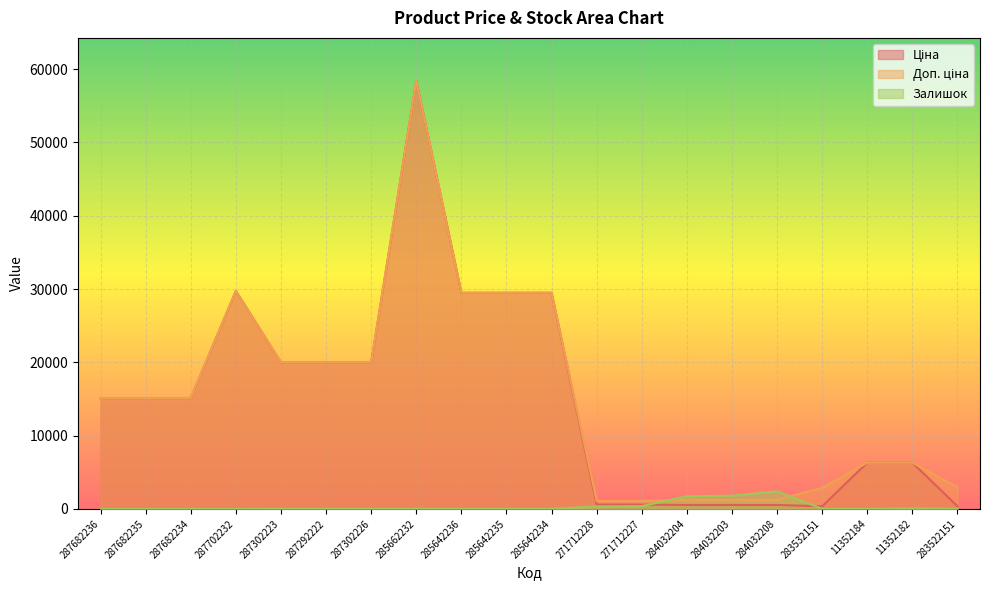

What position from the right is 287302223?

16